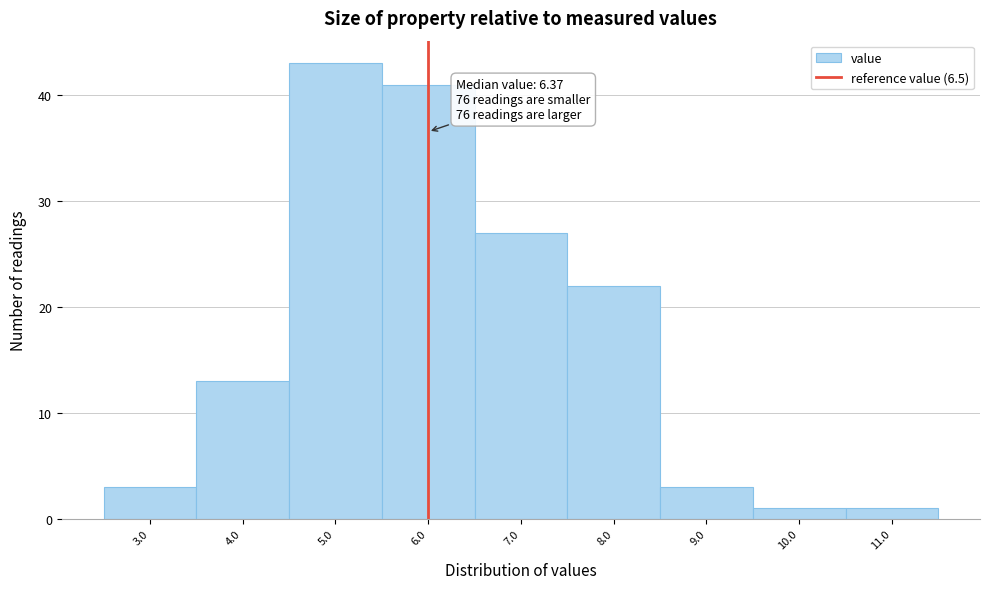

Reading left to right, what are all the values shown in this chart?

3	13	43	41	27	22	3	1	1